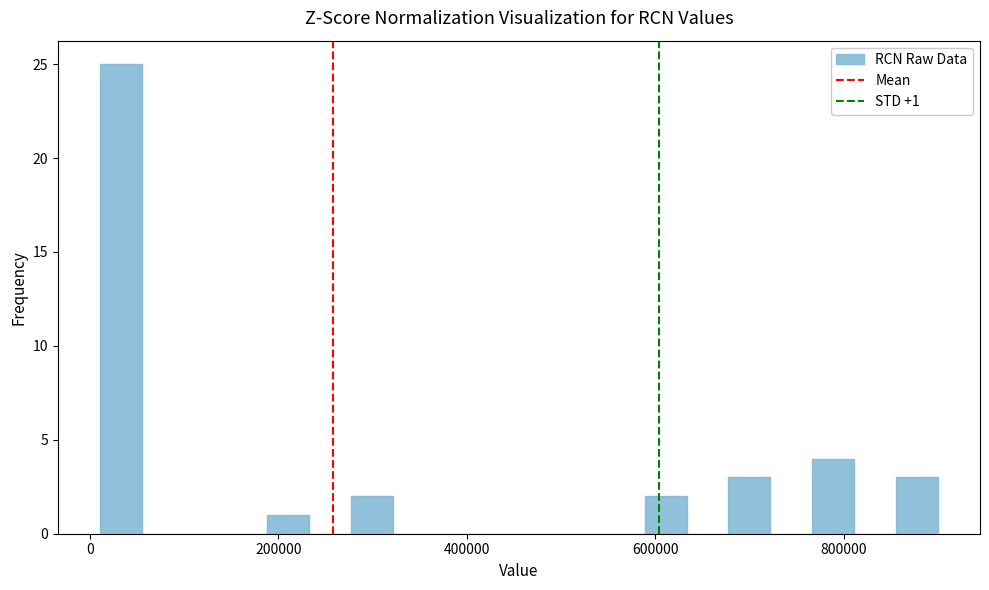

Read against the x-axis, roughly where is the centre of the tallest bar?

40000